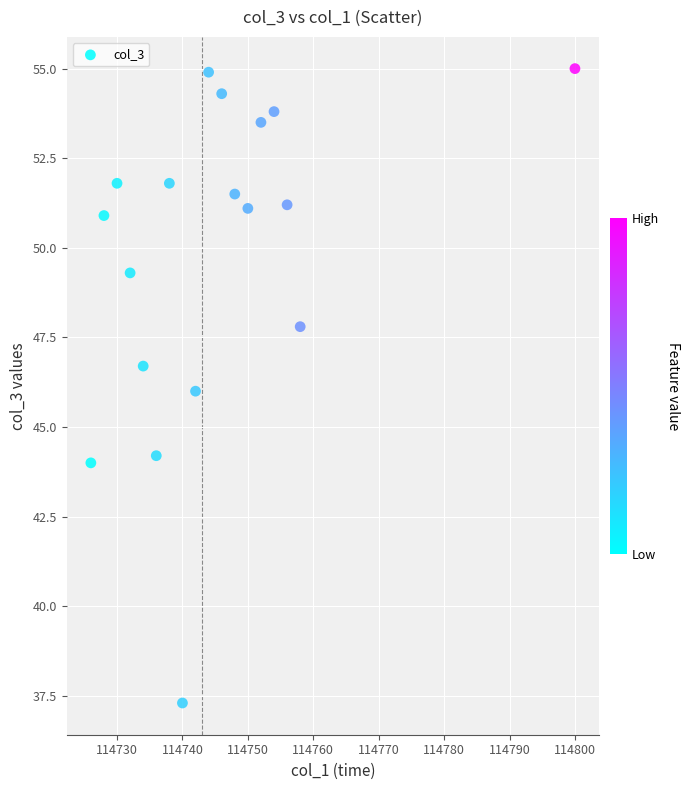

What is the range of Y values (max minus min)?

17.7